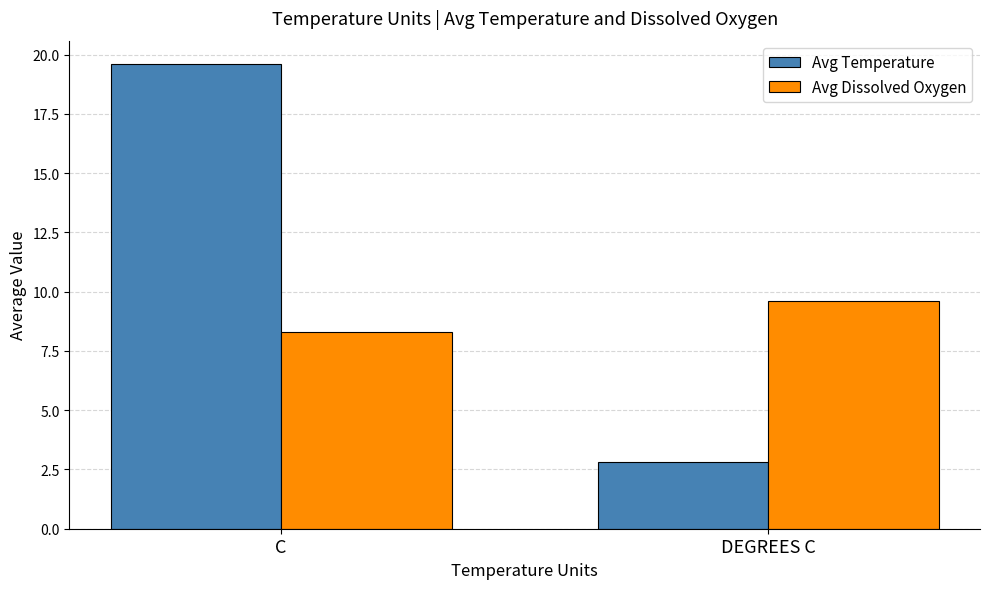

How many values in the Avg Temperature series are below 19?

1